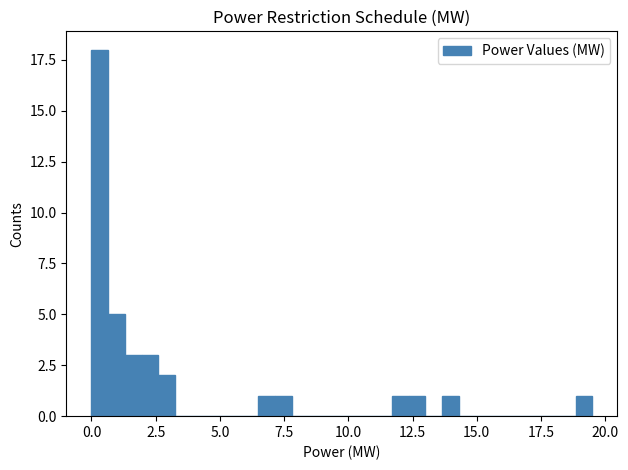

Around what value on the x-axis is the tallest bar? Give the approximate position of its centre, as read against the axis.

0.5